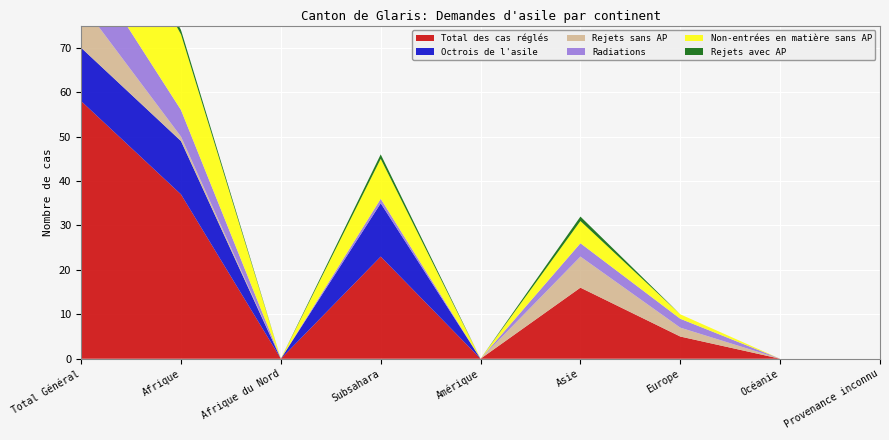

Reading left to right, extract all data points from this chart.

Total des cas réglés: Total Général=58	Afrique=37	Afrique du Nord=0	Subsahara=23	Amérique=0	Asie=16	Europe=5	Océanie=0	Provenance inconnu=0
Octrois de l'asile: Total Général=12	Afrique=12	Afrique du Nord=0	Subsahara=12	Amérique=0	Asie=0	Europe=0	Océanie=0	Provenance inconnu=0
Rejets sans AP: Total Général=10	Afrique=1	Afrique du Nord=0	Subsahara=0	Amérique=0	Asie=7	Europe=2	Océanie=0	Provenance inconnu=0
Radiations: Total Général=11	Afrique=6	Afrique du Nord=0	Subsahara=1	Amérique=0	Asie=3	Europe=2	Océanie=0	Provenance inconnu=0
Non-entrées en matière sans AP: Total Général=23	Afrique=17	Afrique du Nord=0	Subsahara=9	Amérique=0	Asie=5	Europe=1	Océanie=0	Provenance inconnu=0
Rejets avec AP: Total Général=2	Afrique=1	Afrique du Nord=0	Subsahara=1	Amérique=0	Asie=1	Europe=0	Océanie=0	Provenance inconnu=0